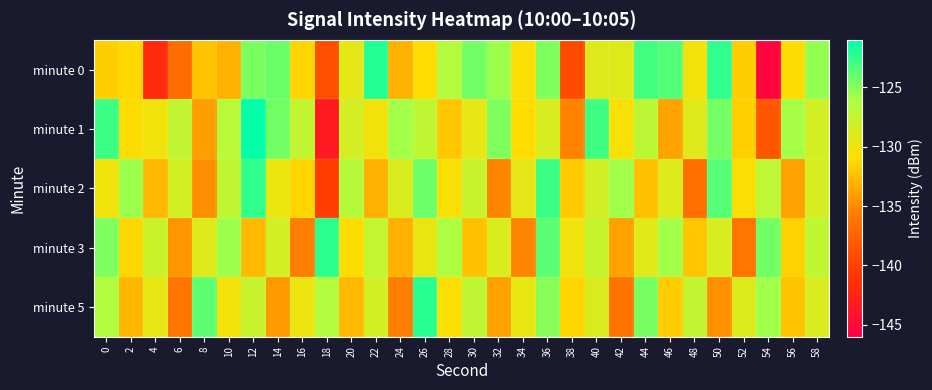

Which label corresponds to the smallest value in the chart?

54